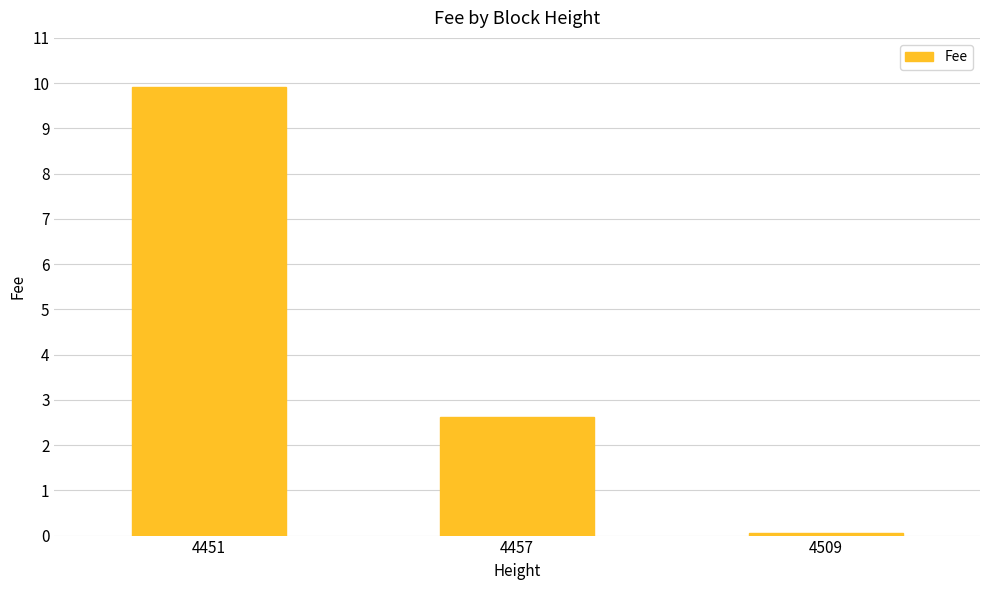

The chart shows a value of 0.1 at 4509. True or false?

True